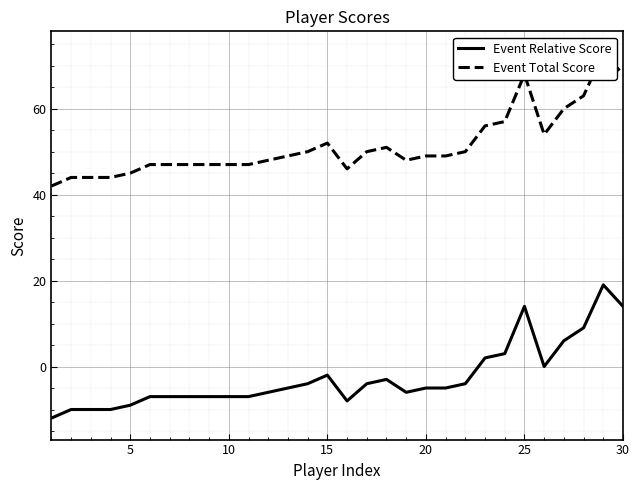

Is the value of Event Relative Score at 8 greater than the value of Event Total Score at 7?

No